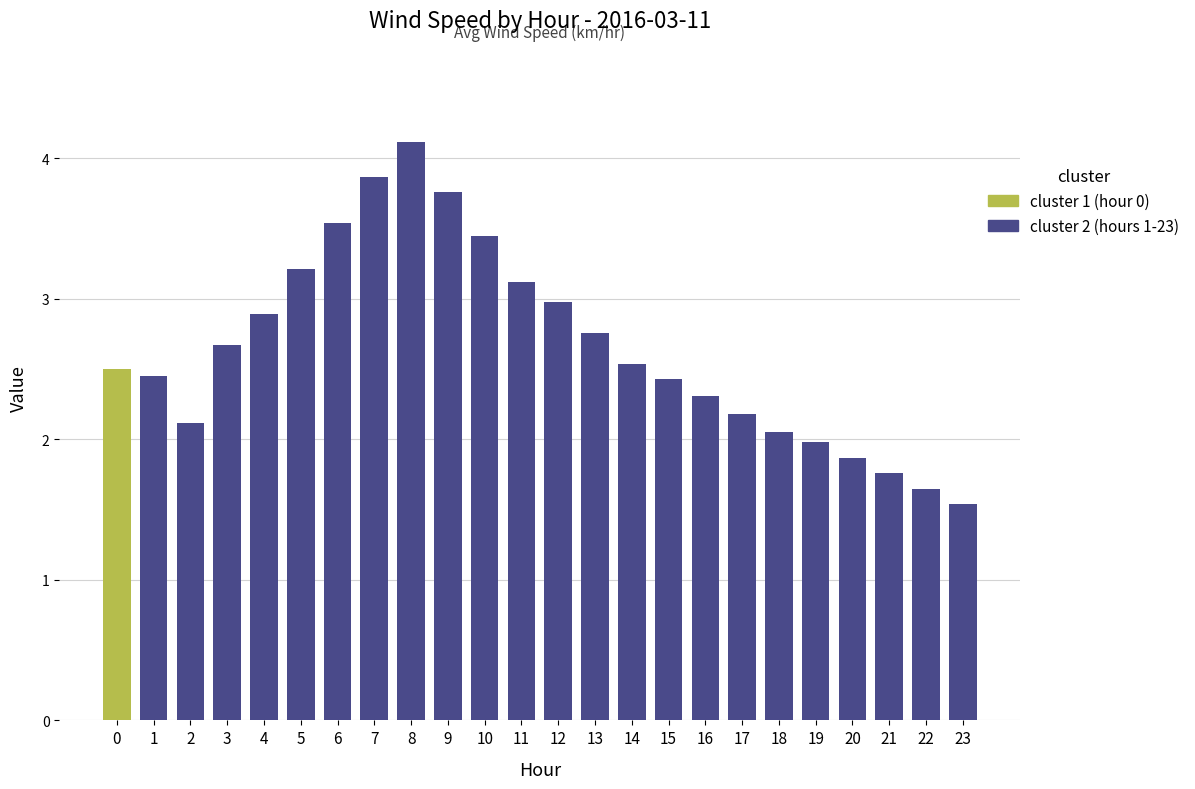

The chart shows a value of 2.0 at 19. True or false?

True